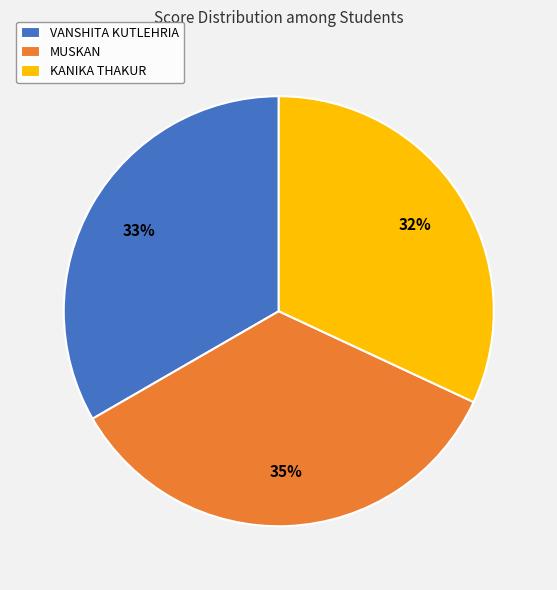

Between KANIKA THAKUR and VANSHITA KUTLEHRIA, which is larger?

VANSHITA KUTLEHRIA